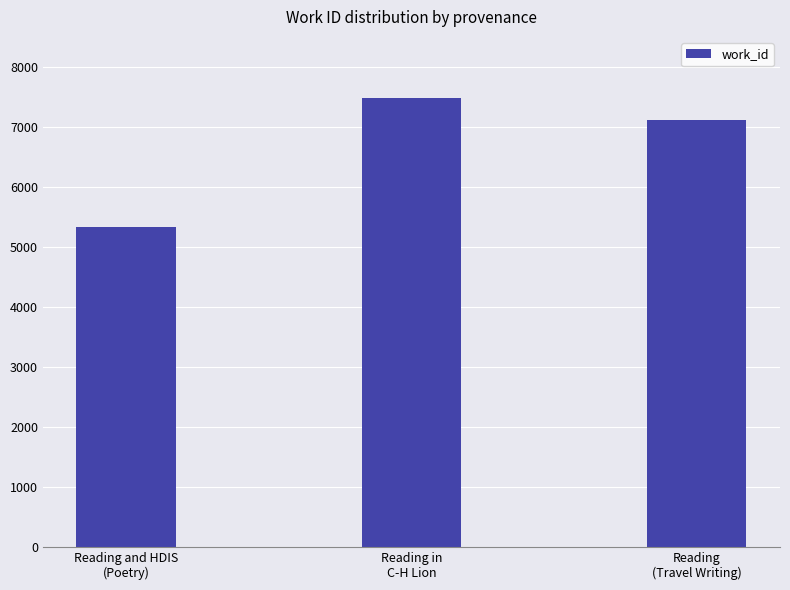

What is the minimum value shown in the chart?

5328